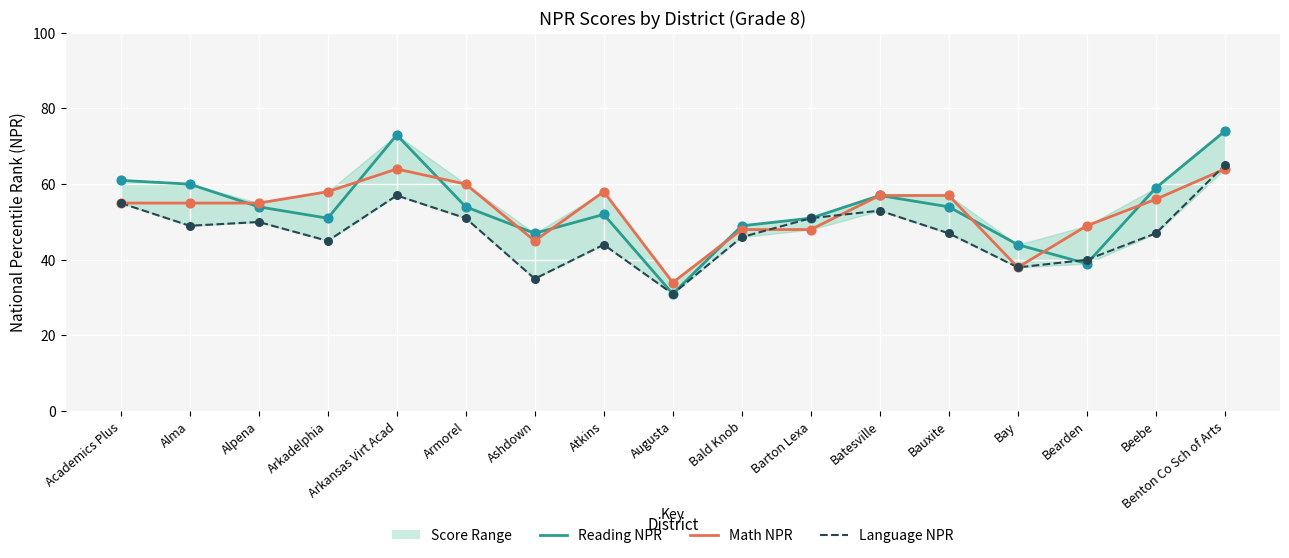

Which series reaches the maximum Y coordinate?

Reading NPR